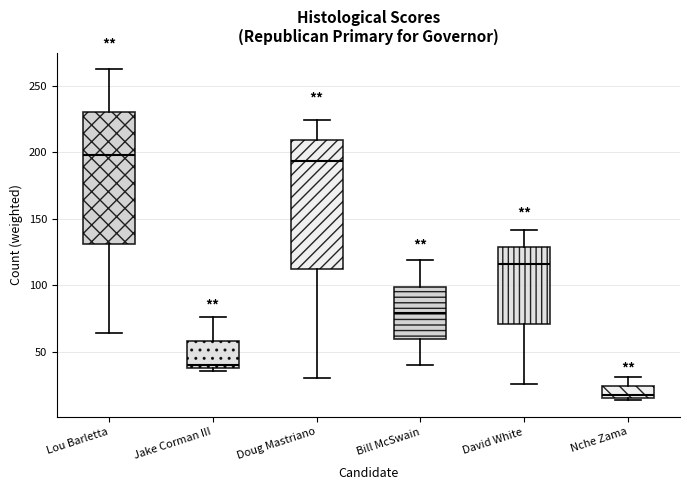

Reading left to right, transcribe this box plot: for each box, give where its median line is, the range the box spans, and where its two whiskers end, as read against the y-axis. The values are not printed on the chart, so give them approximately, as read against the axis.

Lou Barletta: median 200, box 130 to 230, whiskers 65 to 260
Jake Corman III: median 40 (just above the box's lower edge), box 40 to 60, whiskers 35 to 75
Doug Mastriano: median 195, box 110 to 210, whiskers 30 to 225
Bill McSwain: median 80, box 60 to 100, whiskers 40 to 120
David White: median 115, box 70 to 130, whiskers 25 to 140
Nche Zama: median 15 (just above the box's lower edge), box 15 to 25, whiskers 15 (just below the box's lower edge) to 30